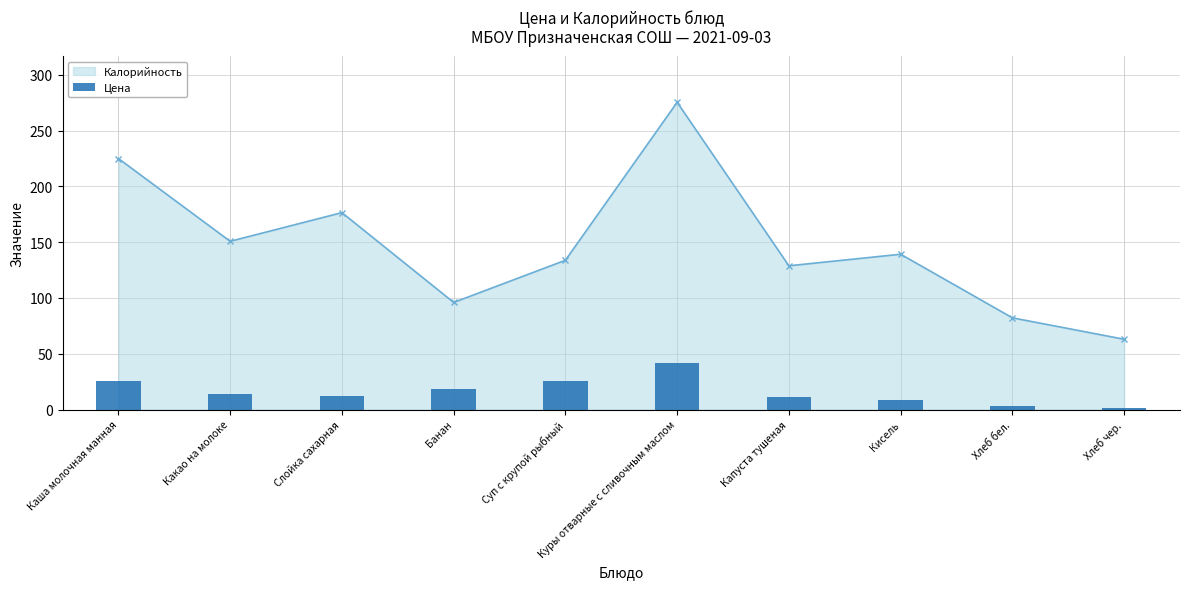

Is it true that Калорийность equals 233.9 at Суп с крупой рыбный?

False